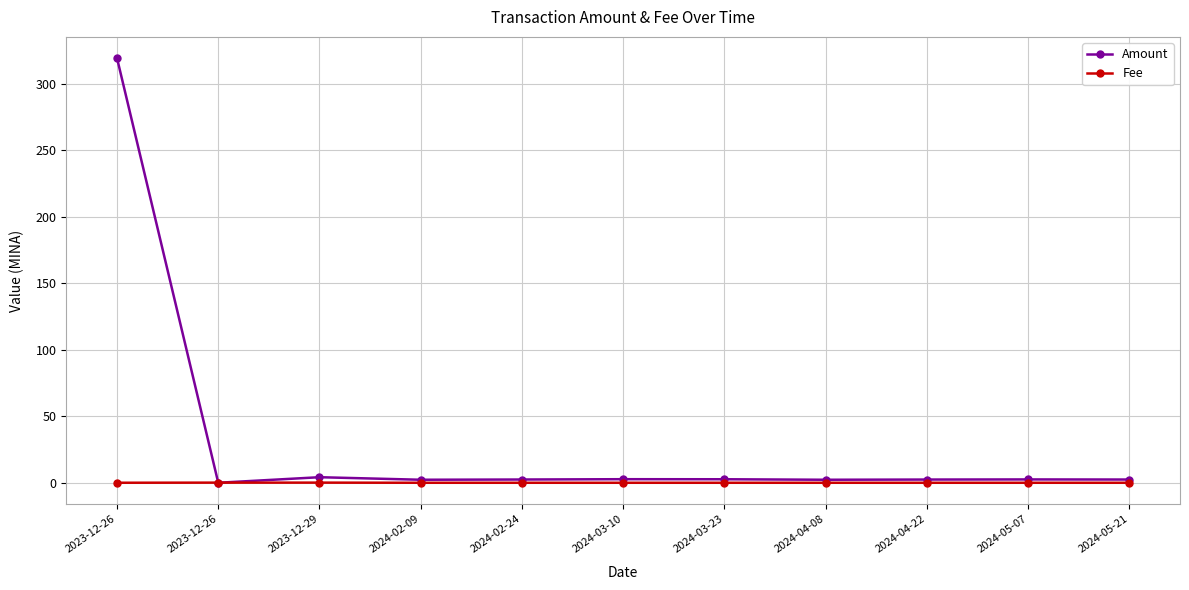

At how many categories does at least one series exceed 230?

1